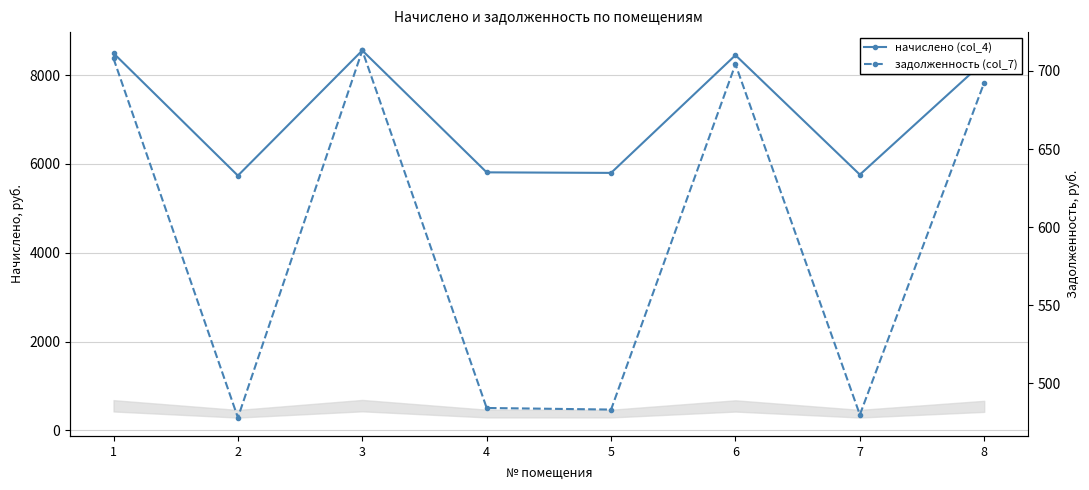

At which label is начислено (col_4) closest to 7147?

8